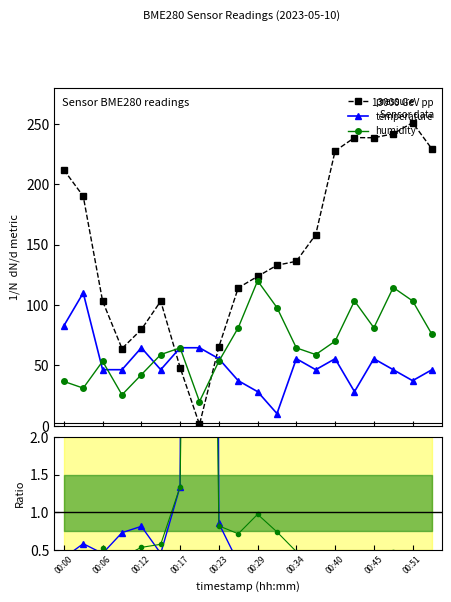

What is the maximum value for humidity?

120.0